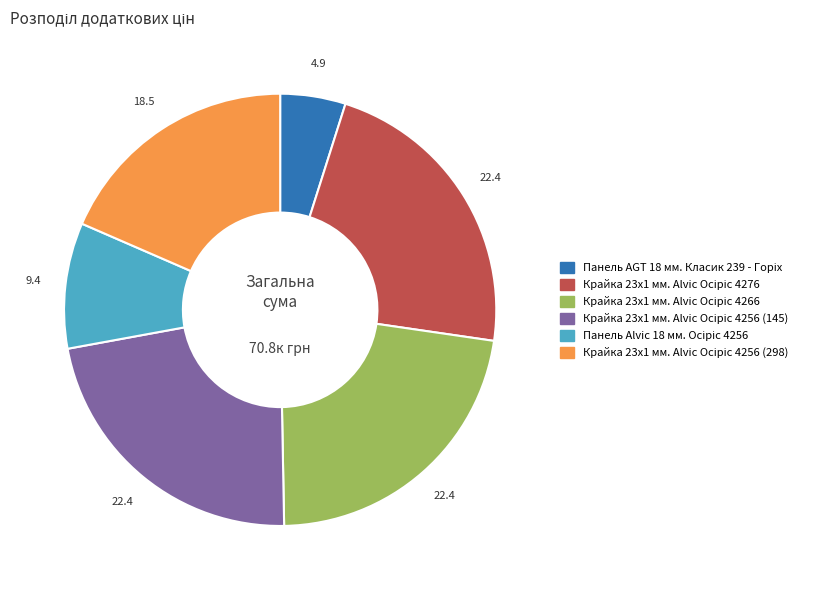

Is there a majority slice in this chart?

No